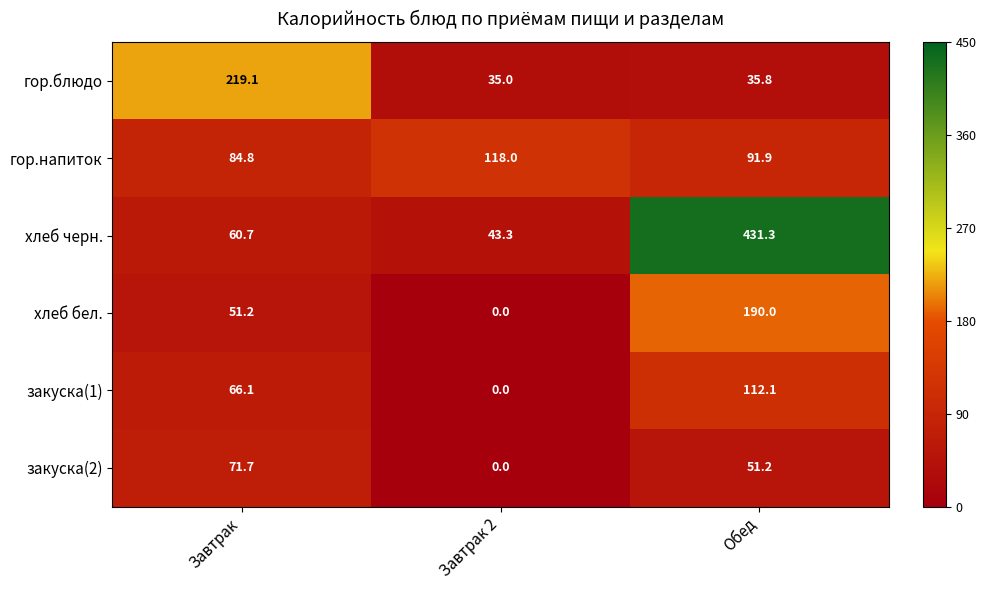

What is the total value across all series at Завтрак 2?

196.3